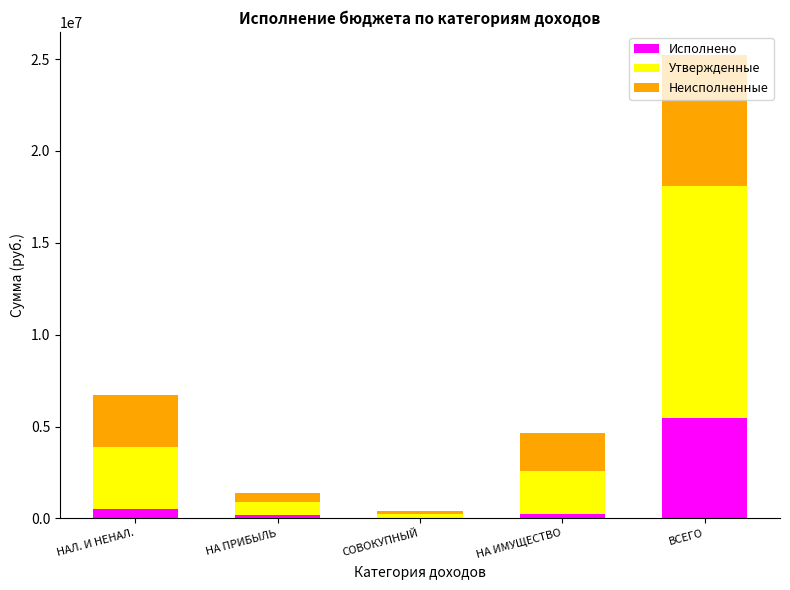

Count the number of categories in the chart.

5